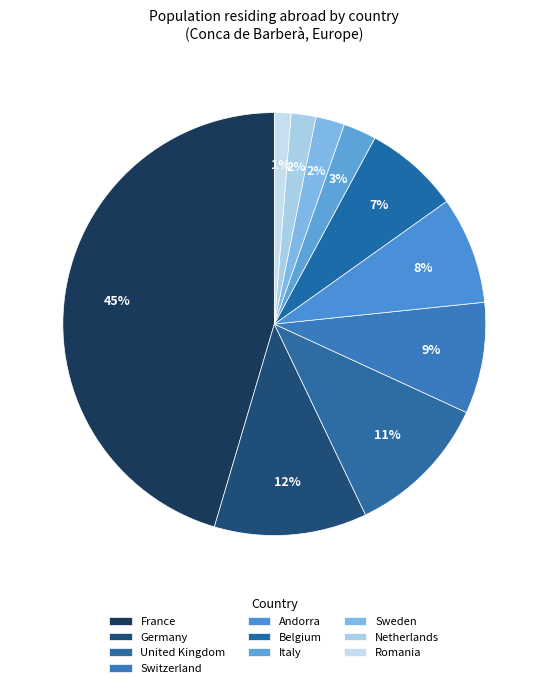

How many slices are in this pie chart?

10